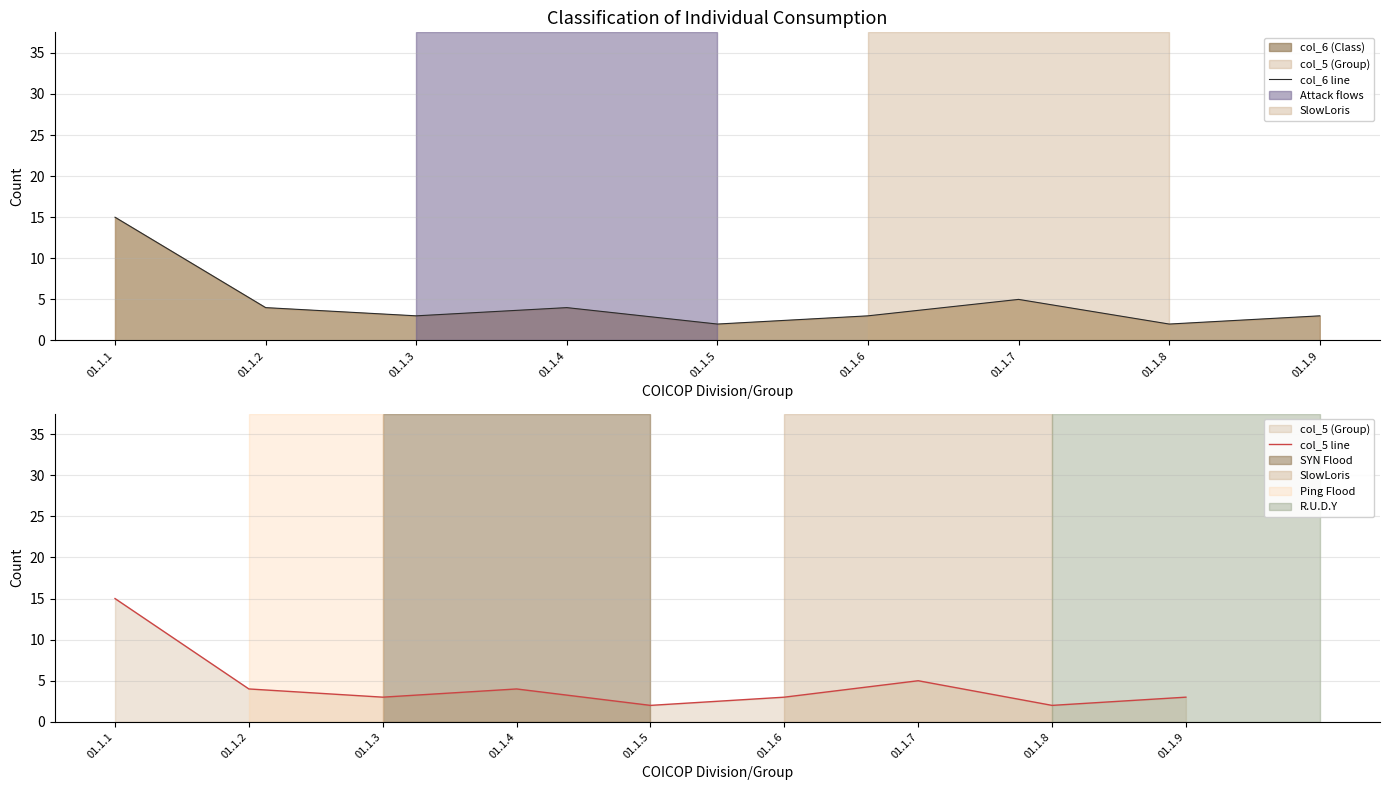

How many interior local peaks does the col_5 line series have?

2